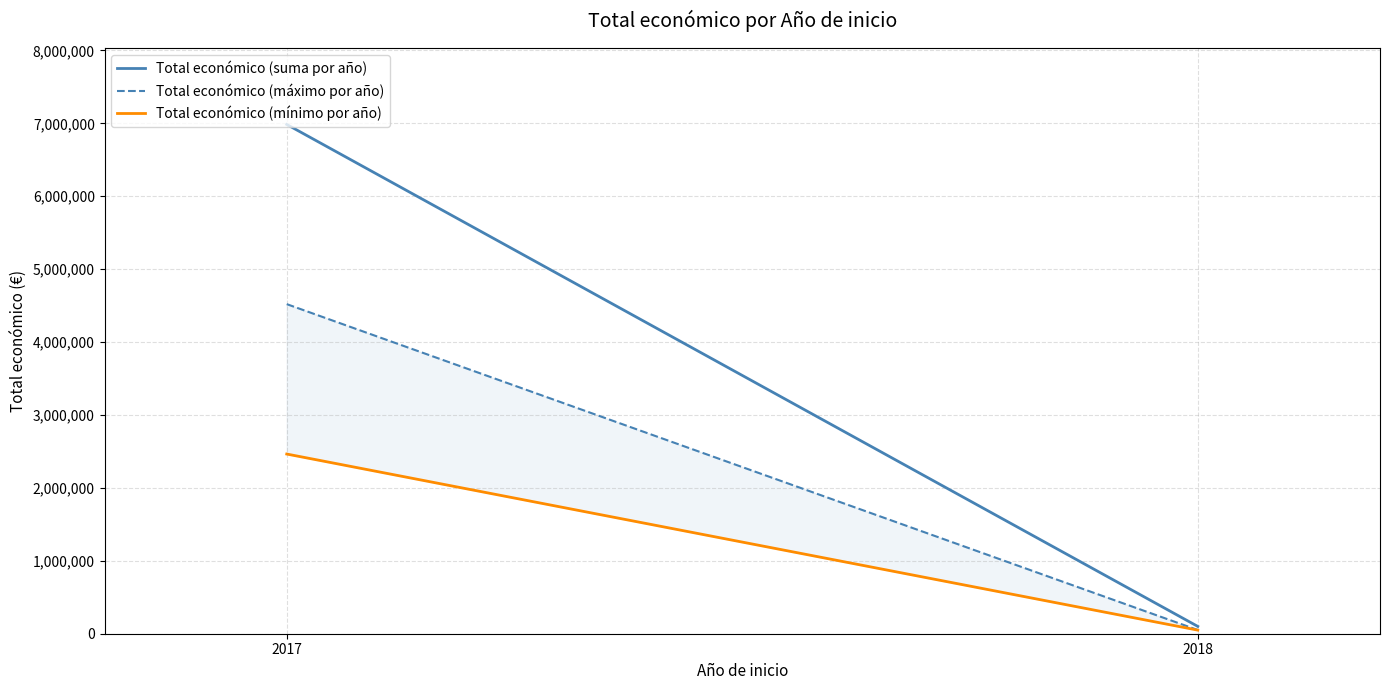

Rank the categories by Total económico (máximo por año) value from highest to lowest.

2017, 2018